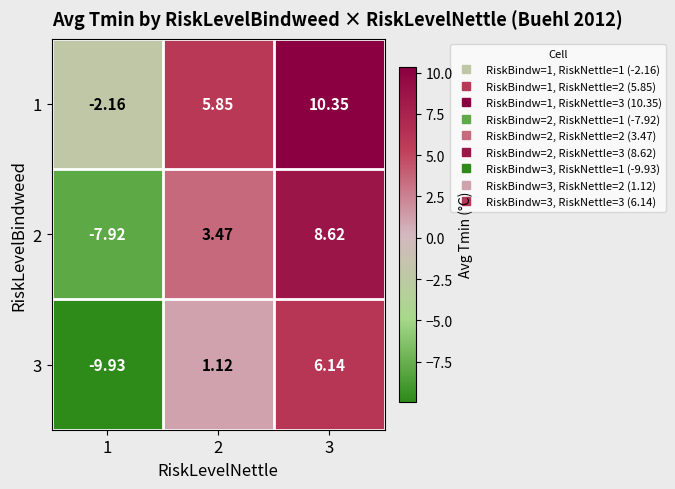

How many values in 2 are above zero?

2